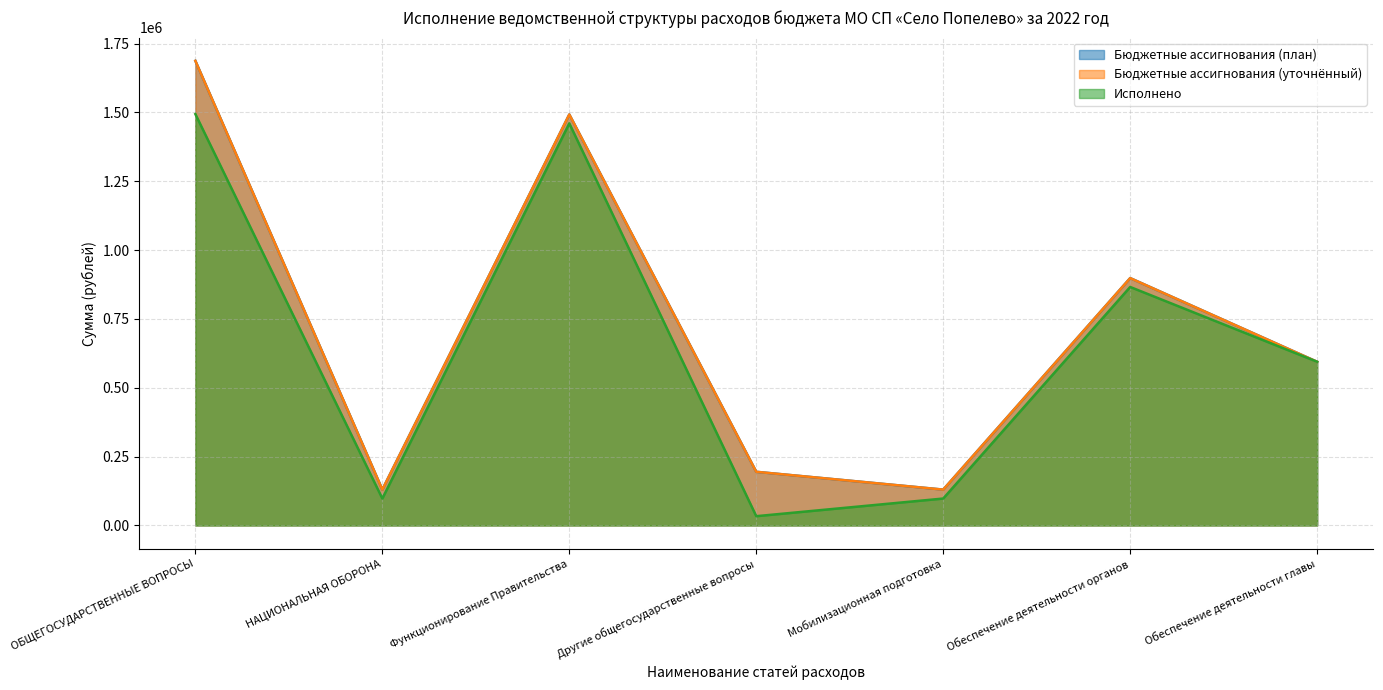

True or false: Исполнено and Бюджетные ассигнования (план) intersect in this chart.

False